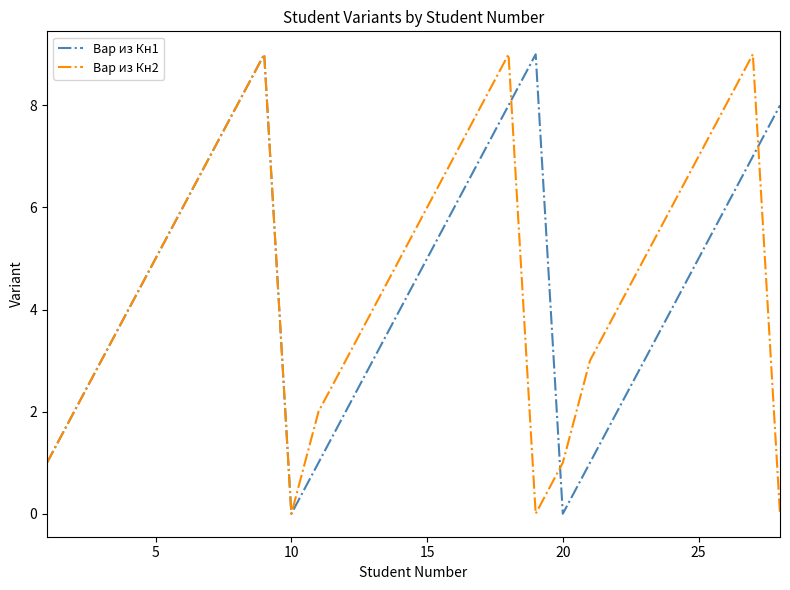

What is the difference between the second highest and second lowest values in the Вар из Кн1 series?

9